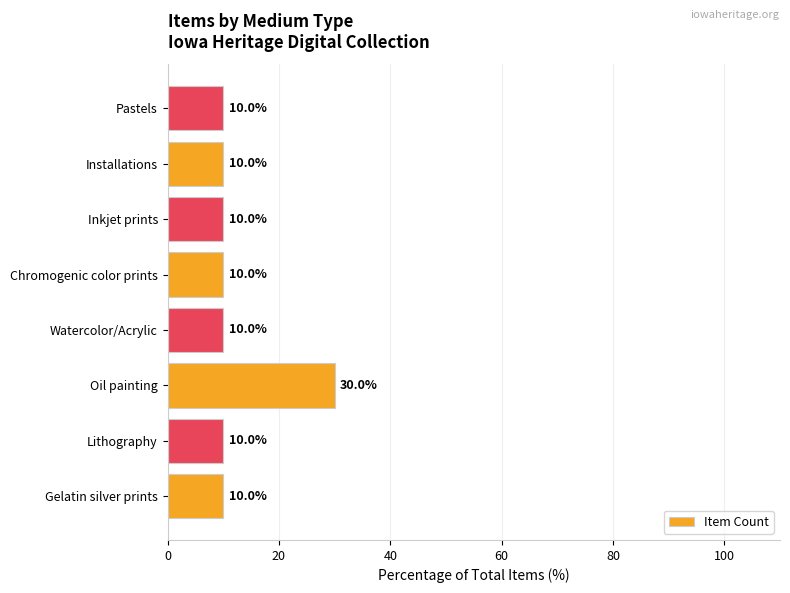

Reading bottom to top, transcribe all the data shown in this chart.

10	10	30	10	10	10	10	10